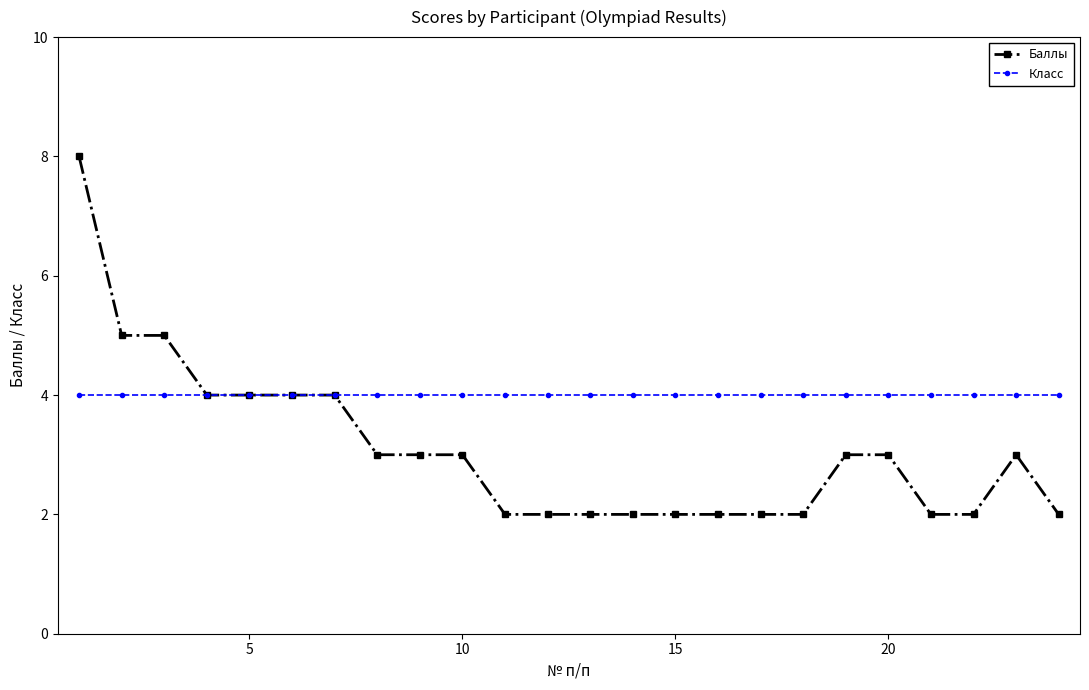

Rank the series by their average value, from highest to lowest.

Класс, Баллы